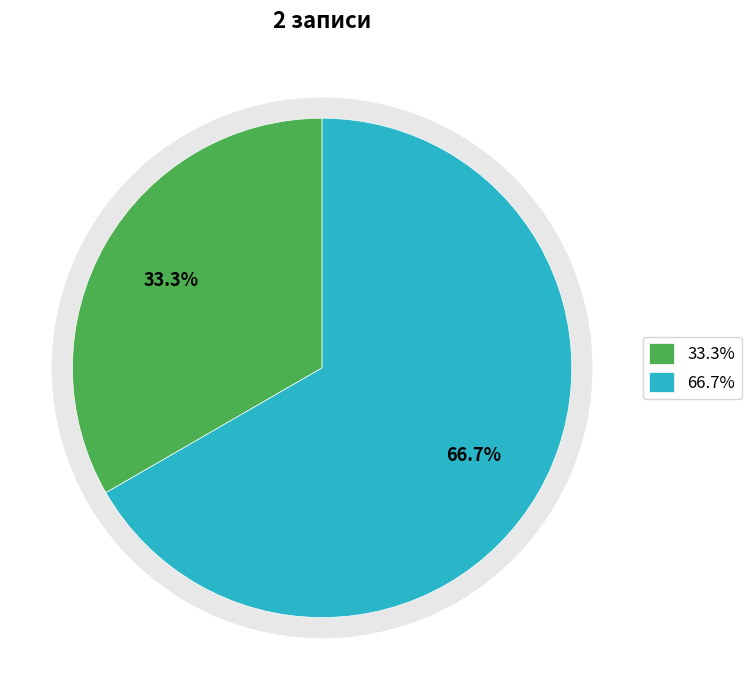

True or false: Чоловіча accounts for 43% of the total.

False